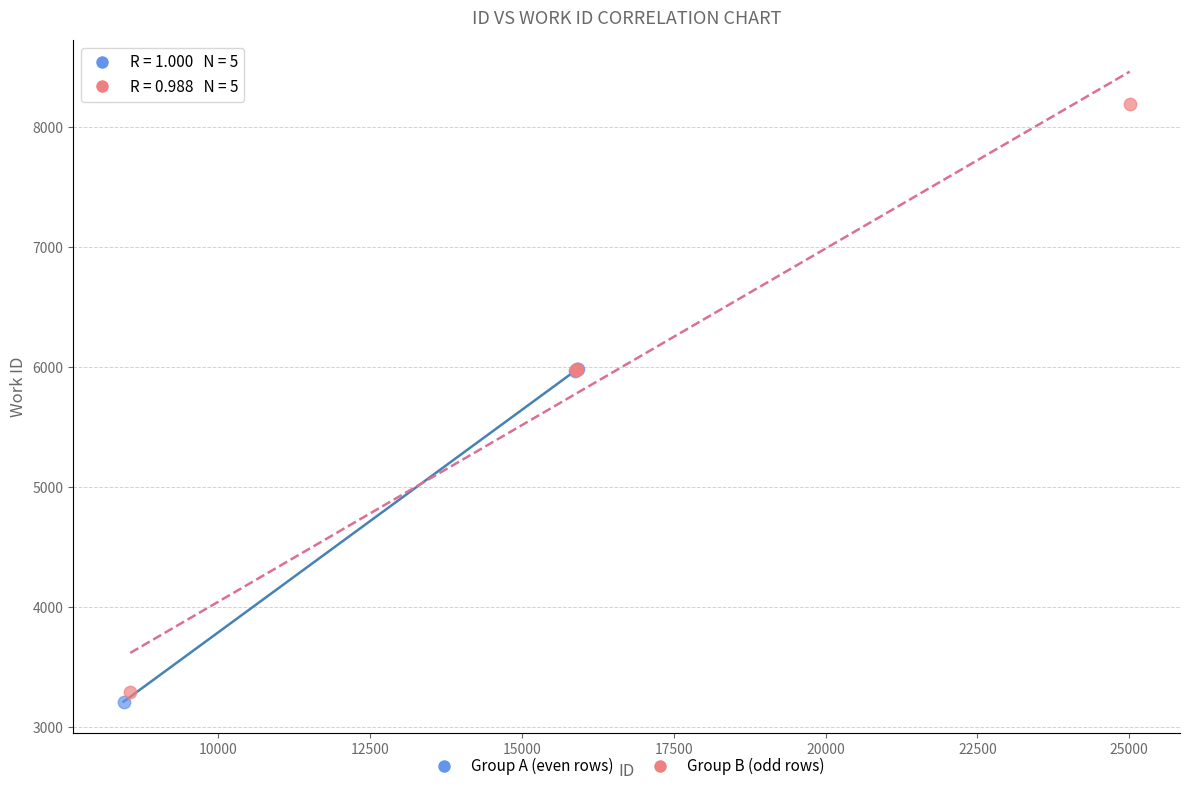

Which series has the widest spread of Y values?

Group B (odd rows)